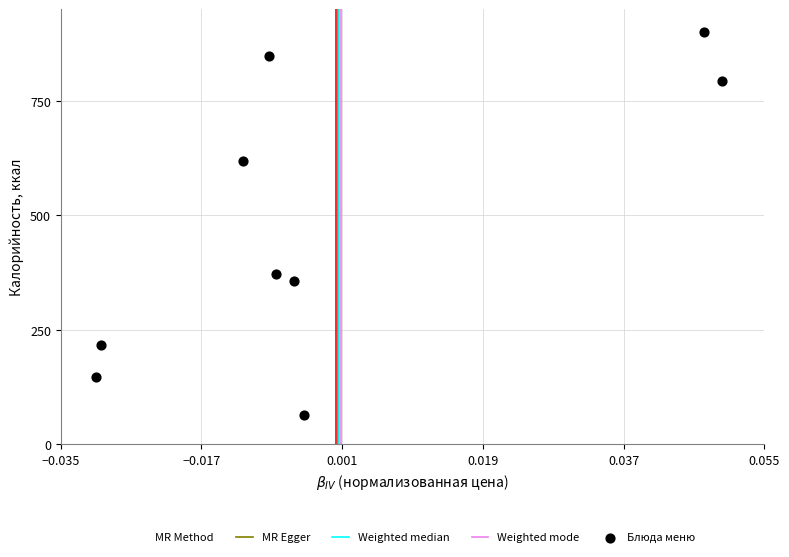

What is the average Y value?

479.6